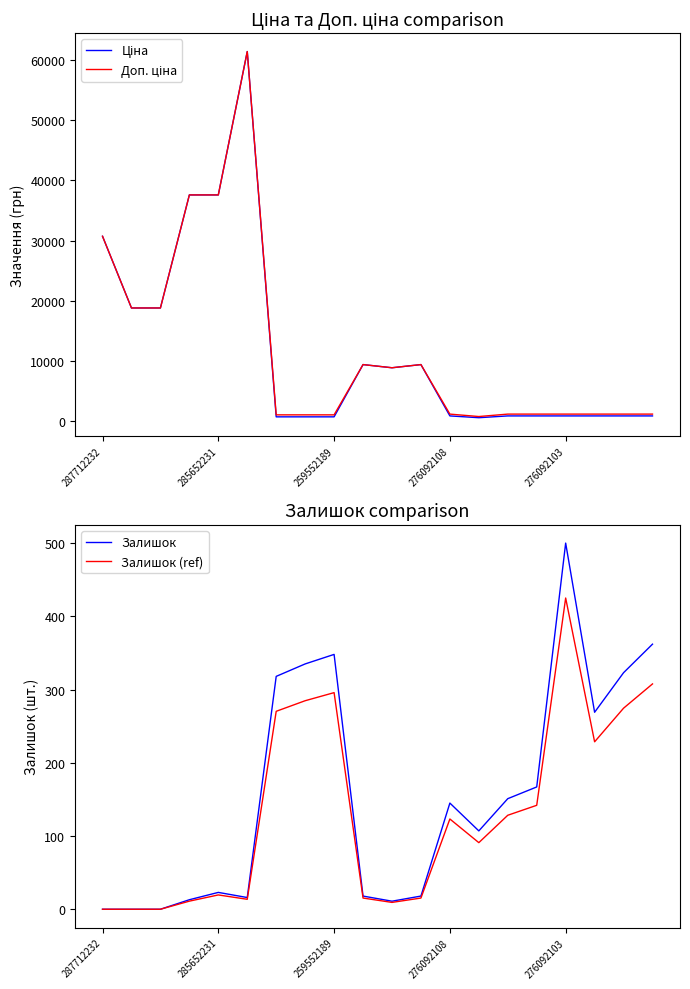

Rank the series by their maximum value, from highest to lowest.

Ціна, Доп. ціна, Залишок, Залишок (ref)